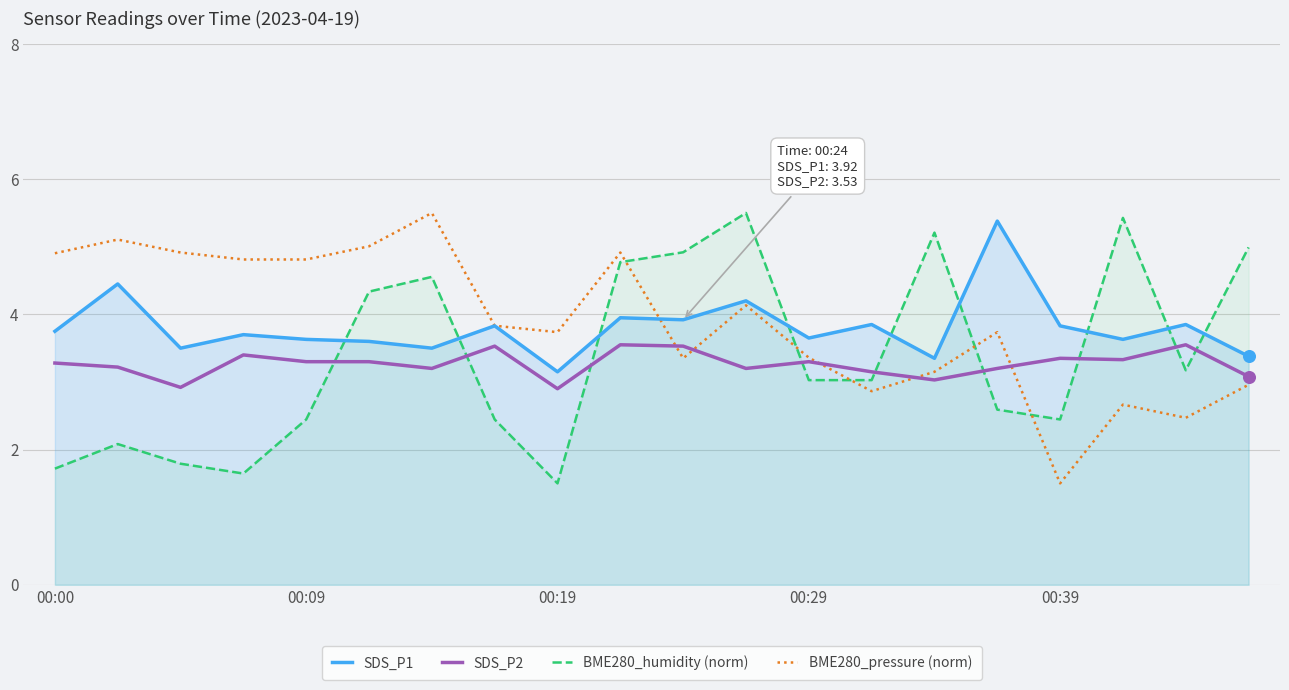

What are all the series names shown in the legend?

SDS_P1, SDS_P2, BME280_humidity (norm), BME280_pressure (norm)